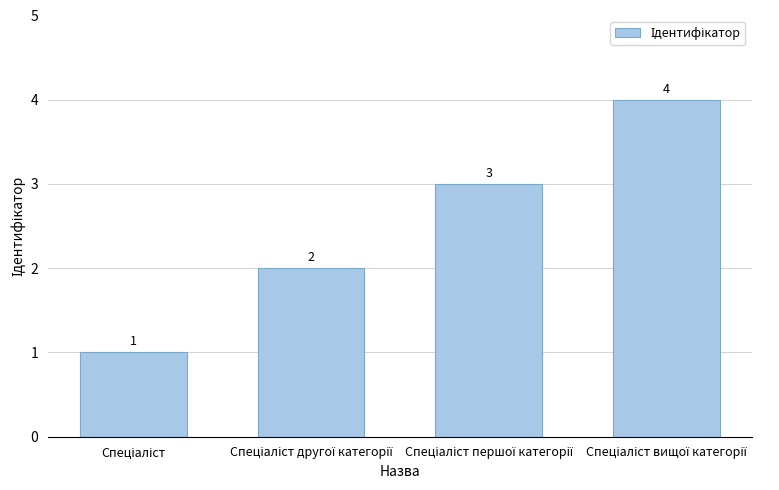

How many values are between 2 and 4?

3